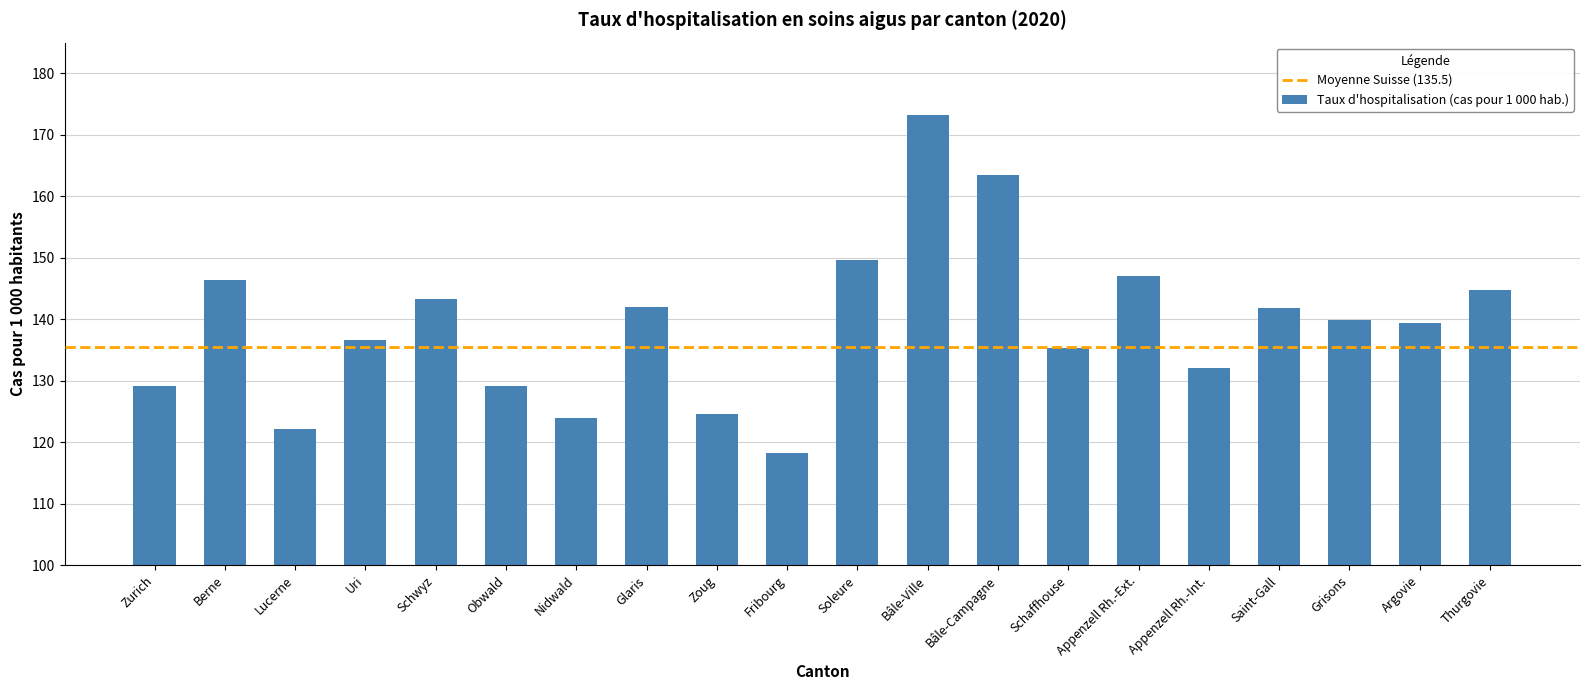

At which category does the chart reach its minimum across all series?

Fribourg